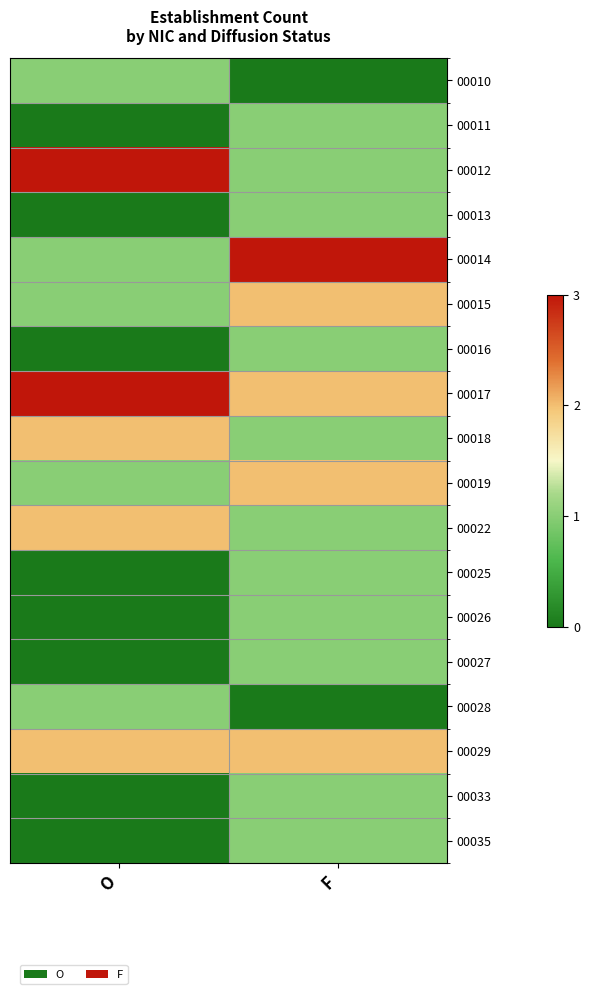

Which label corresponds to the largest value in the chart?

O